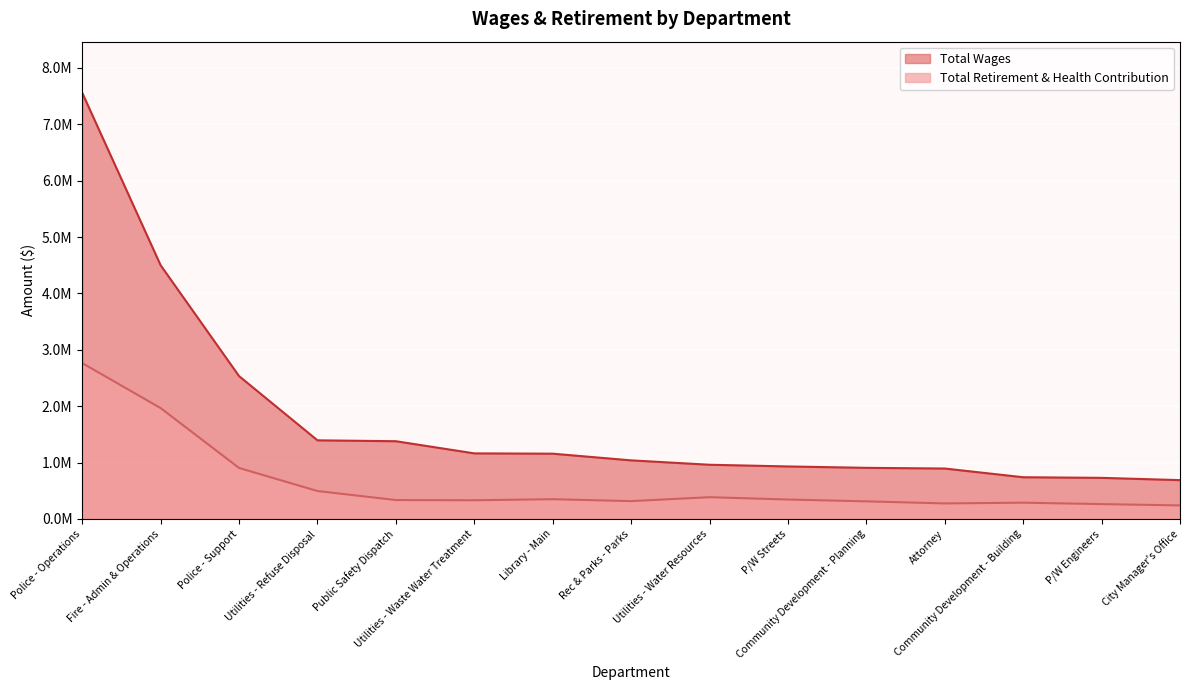

True or false: Total Wages has more than 2 interior local peaks.

False